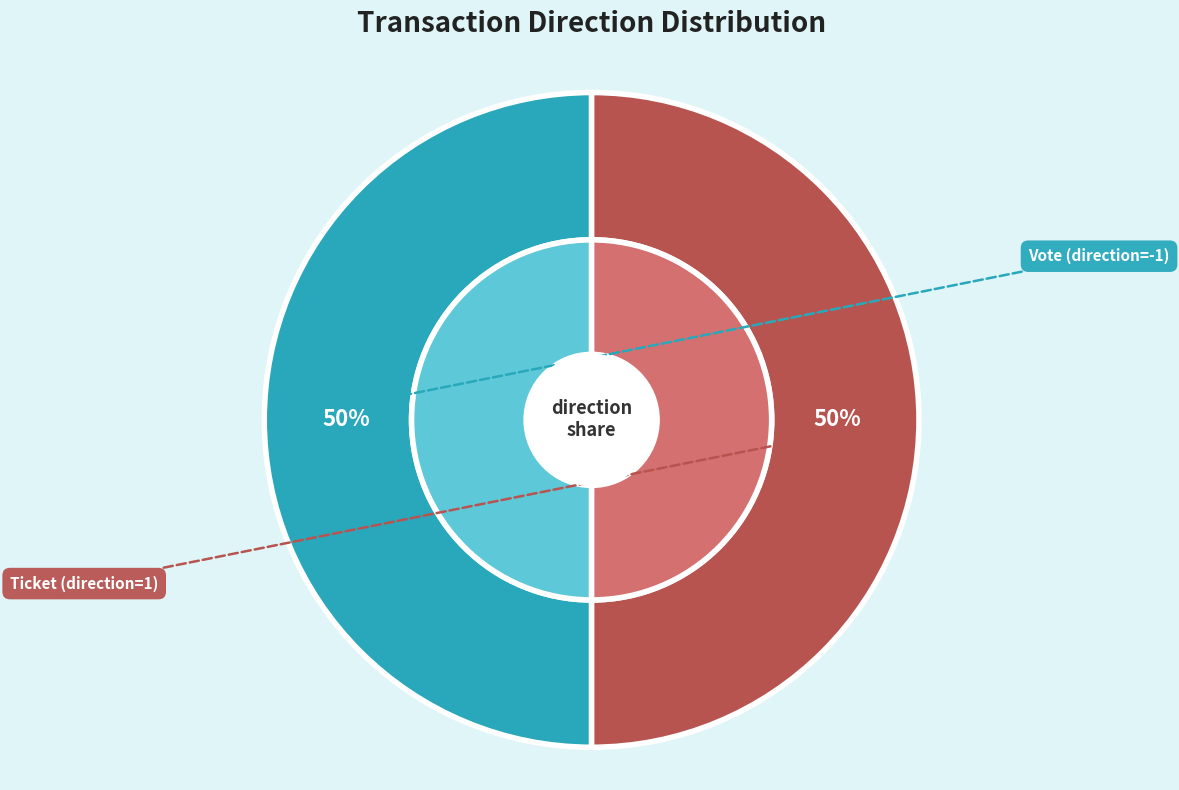

True or false: Vote (io_index=1) accounts for 99% of the total.

False